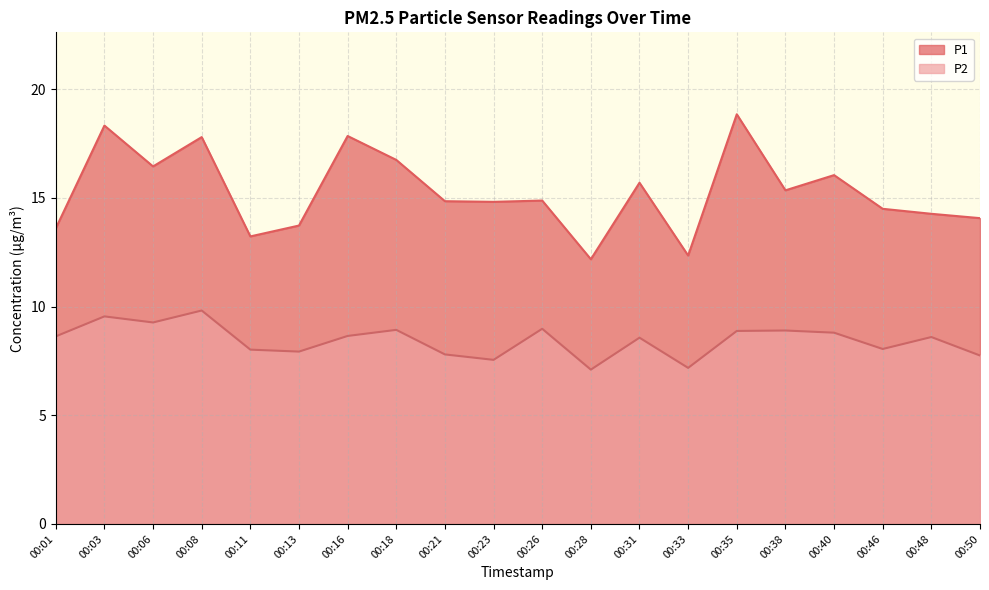

Where is P1 nearest to the value 15?

00:26